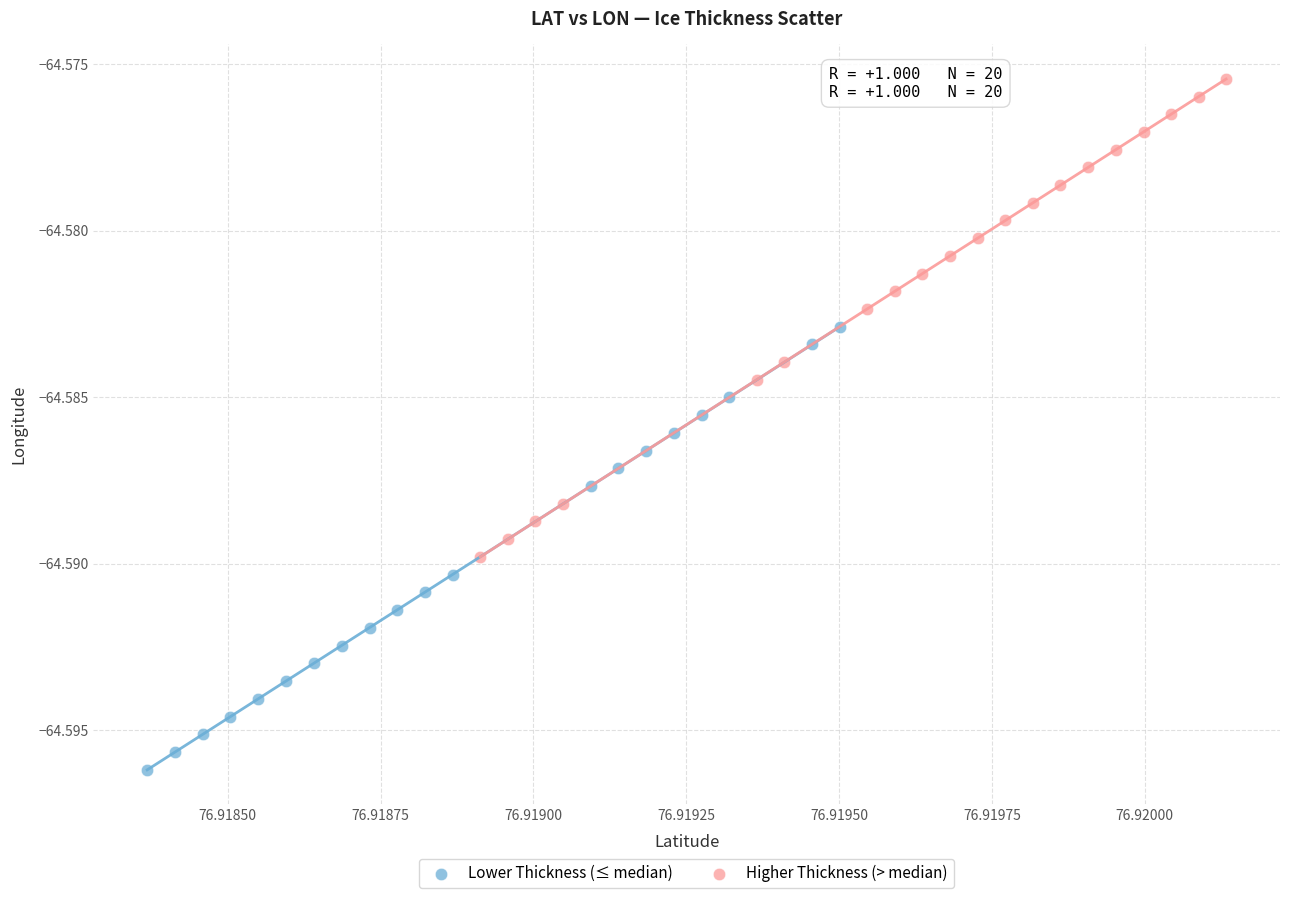

Which series reaches the maximum Y coordinate?

Higher Thickness (> median)